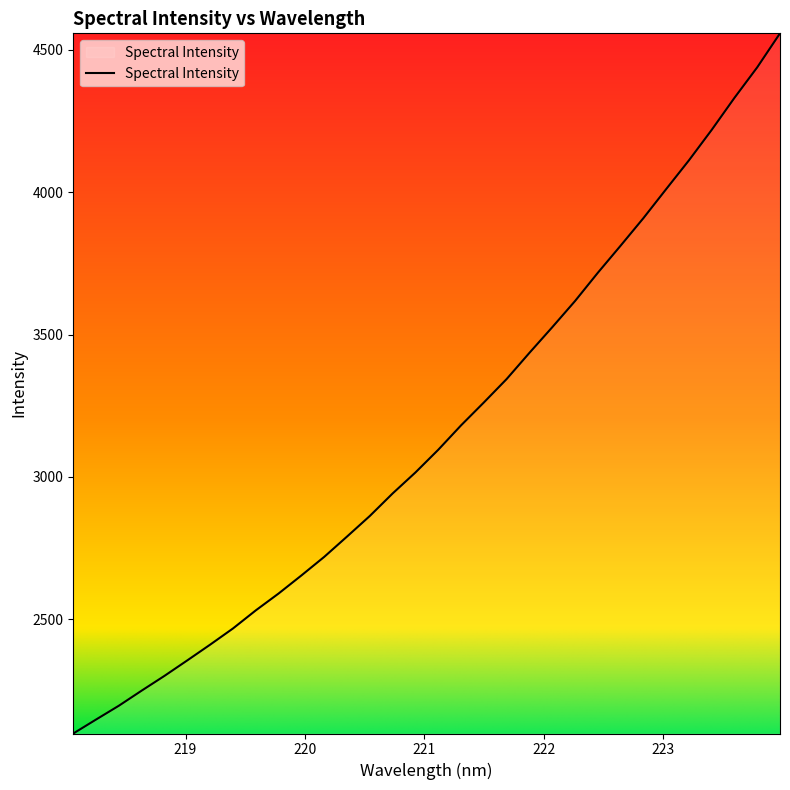

What is the difference between the maximum and minimum values?

2459.9